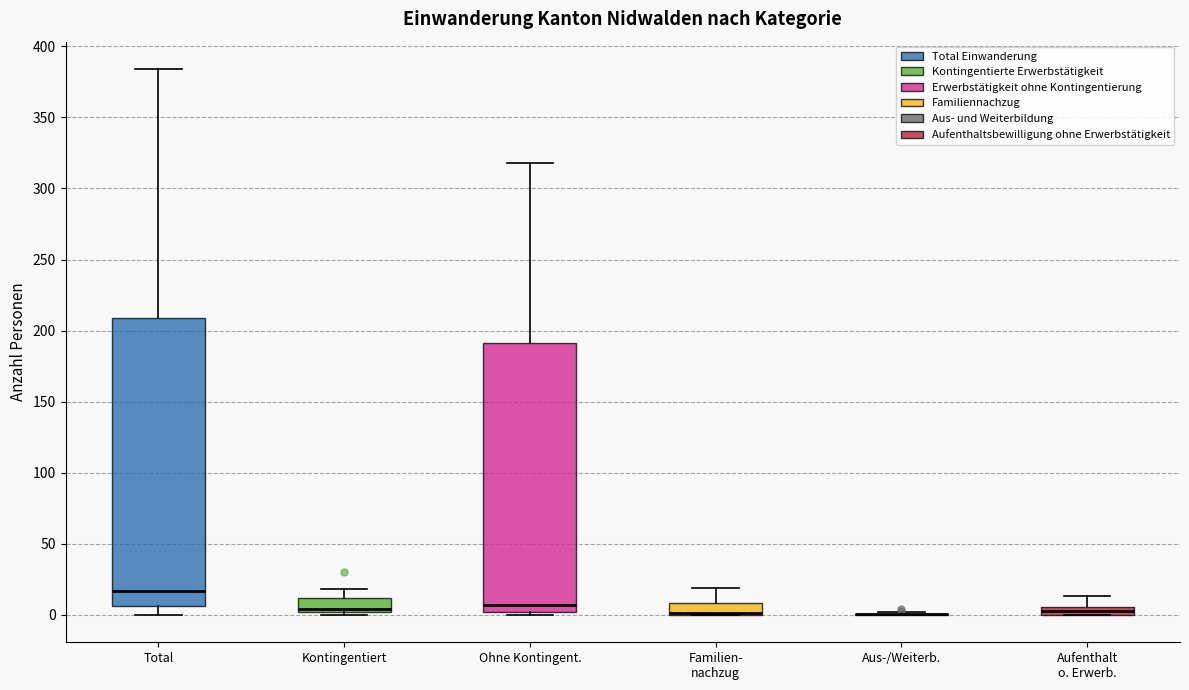

Where is the lower edge of the box for Aufenthalt o. Erwerb. on the y-axis? The values are not printed on the chart, so give them approximately, as read against the axis.

0